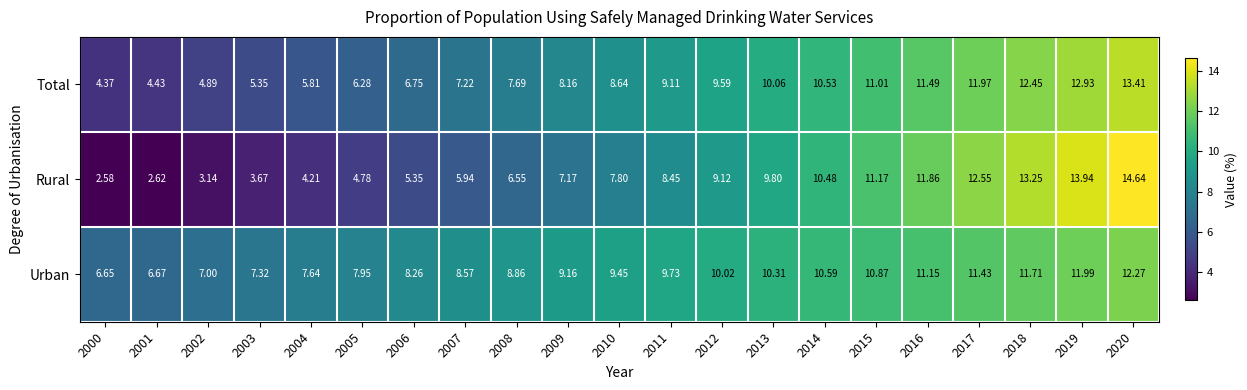

Between 2006 and 2016, which series saw the biggest shift?

Rural